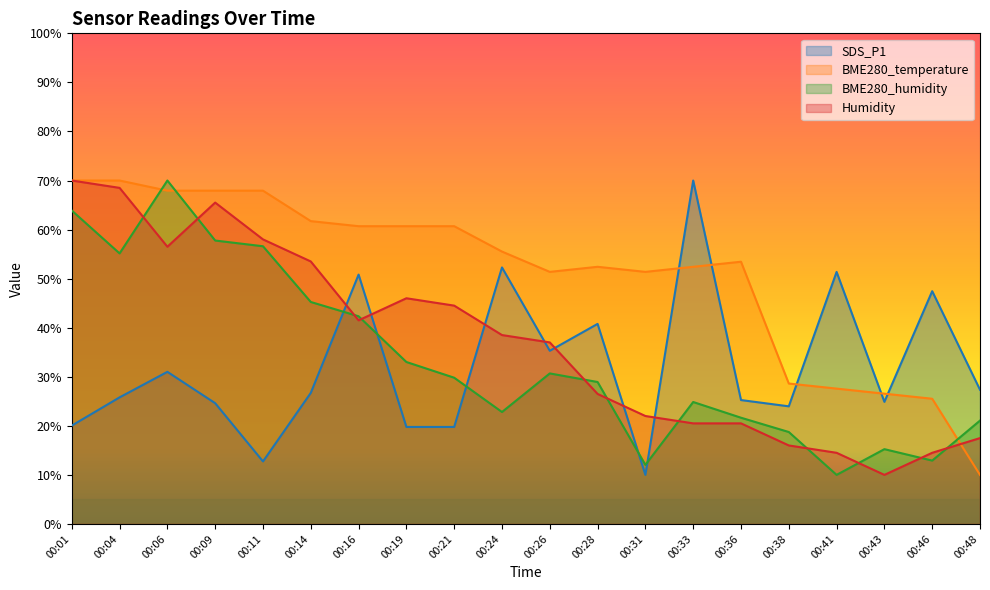

What is the difference between the maximum and second lowest values in the BME280_humidity series?

58.0